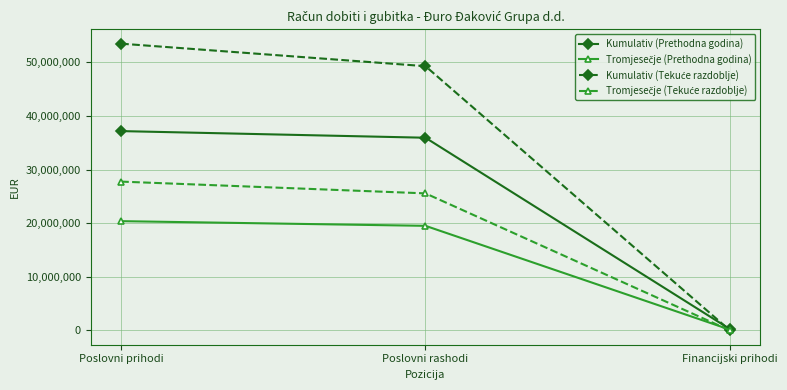

Does the chart have visible grid lines?

Yes